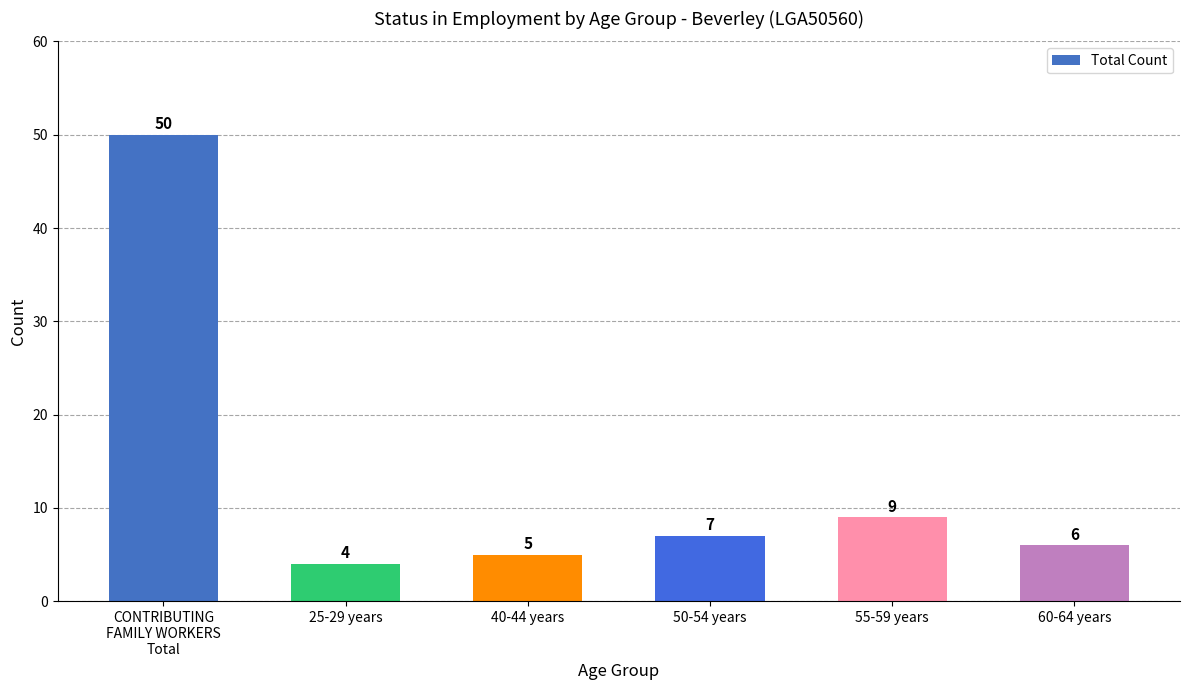

What is the sum of all values?

81